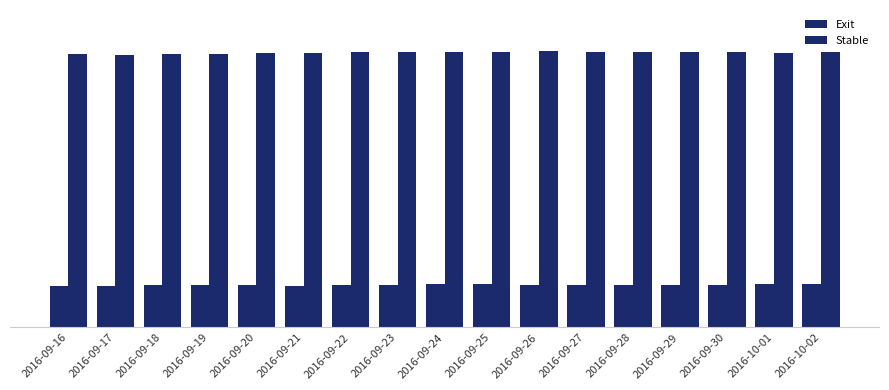

Does the chart contain any negative values?

No